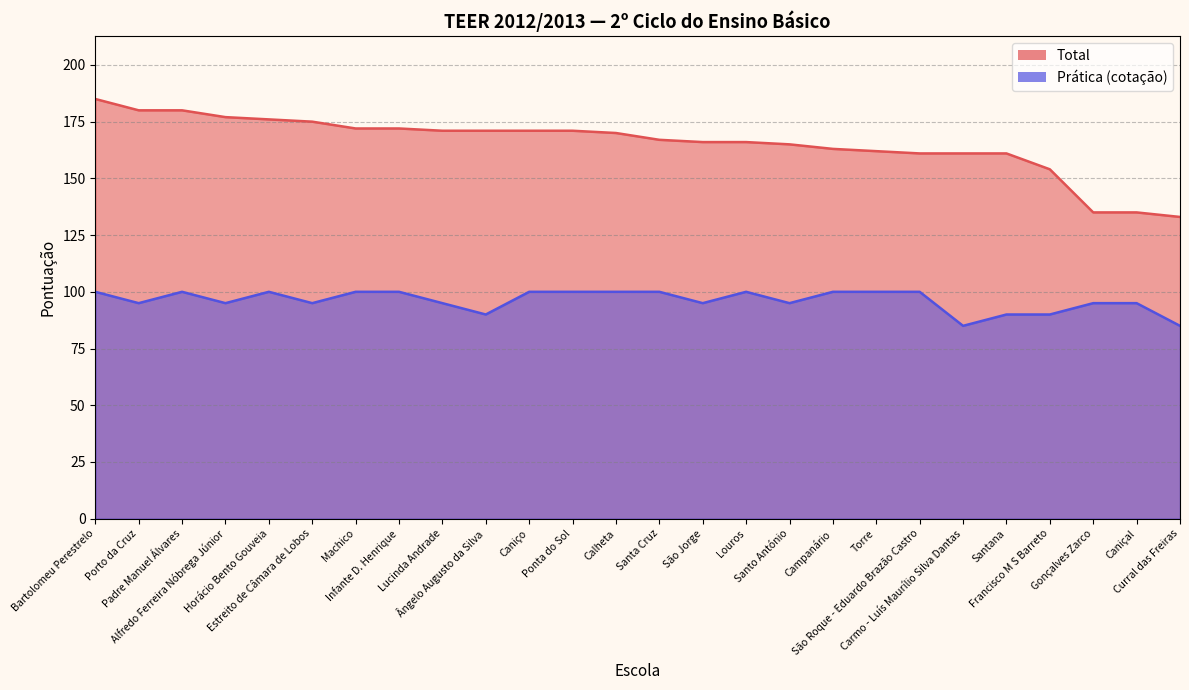

Is it true that Total equals 246 at Alfredo Ferreira Nóbrega Júnior?

False